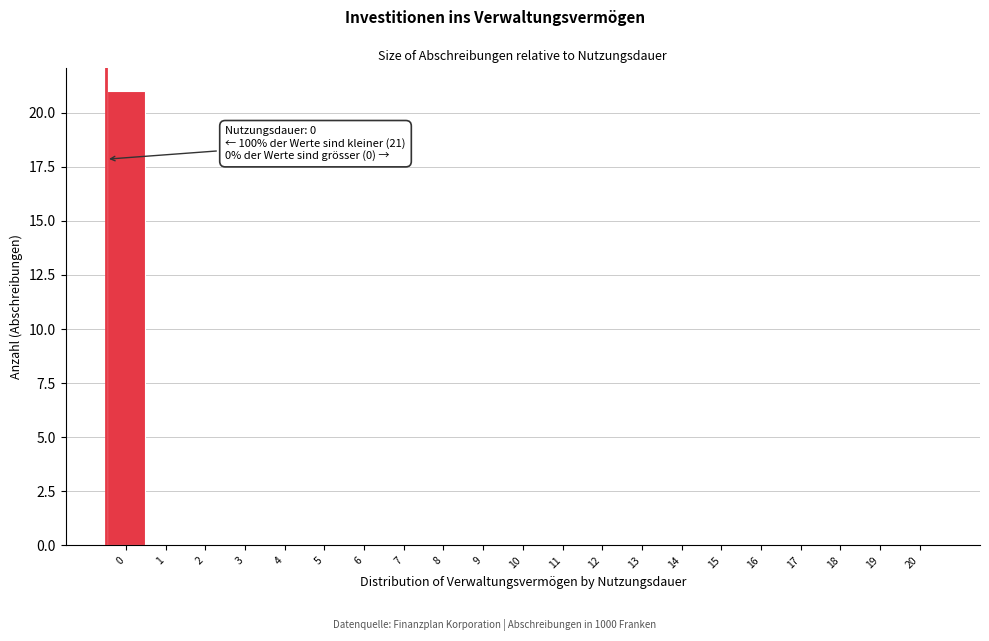

Reading left to right, transcribe all the data shown in this chart.

0=21	1=0	2=0	3=0	4=0	5=0	6=0	7=0	8=0	9=0	10=0	11=0	12=0	13=0	14=0	15=0	16=0	17=0	18=0	19=0	20=0